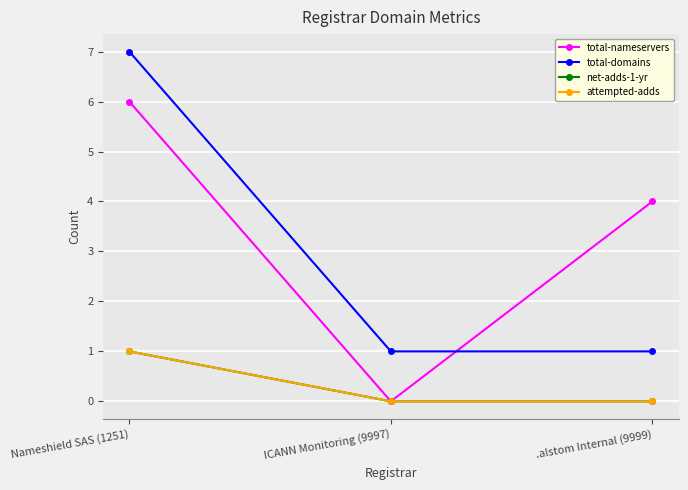

What is the sum of the total-domains values at Nameshield SAS (1251) and ICANN Monitoring (9997)?

8